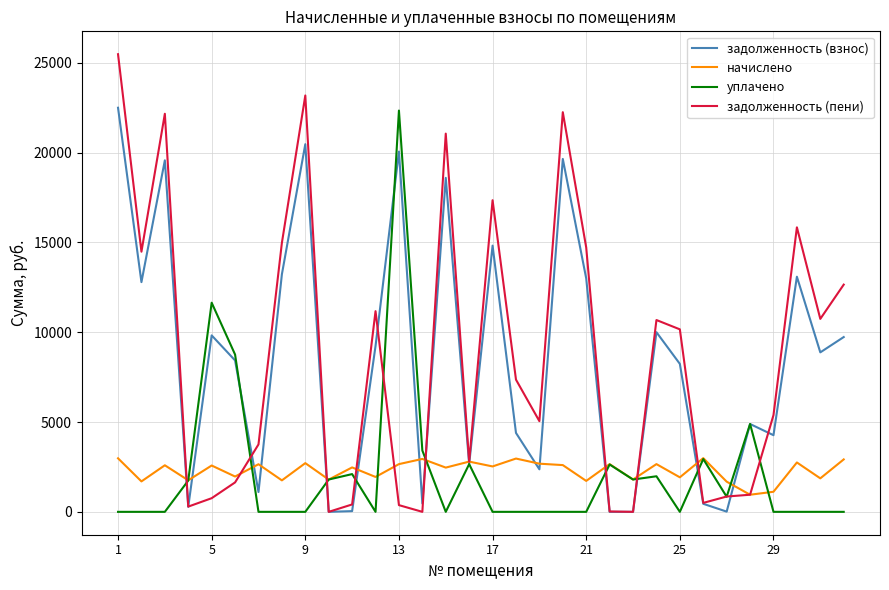

Which series has the widest spread of values?

задолженность (пени)